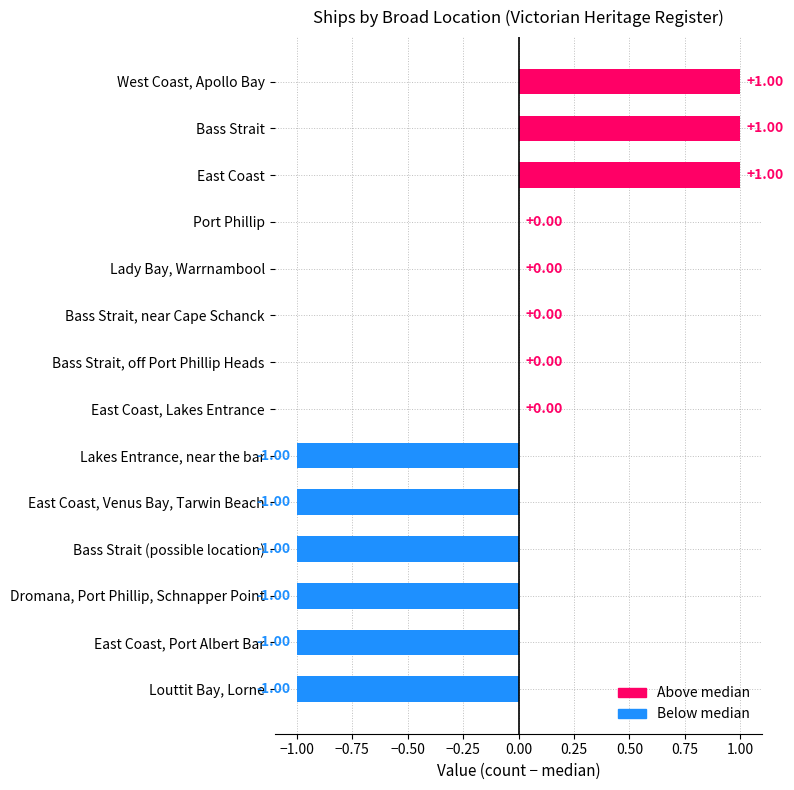

At which category does the chart reach its peak across all series?

West Coast, Apollo Bay